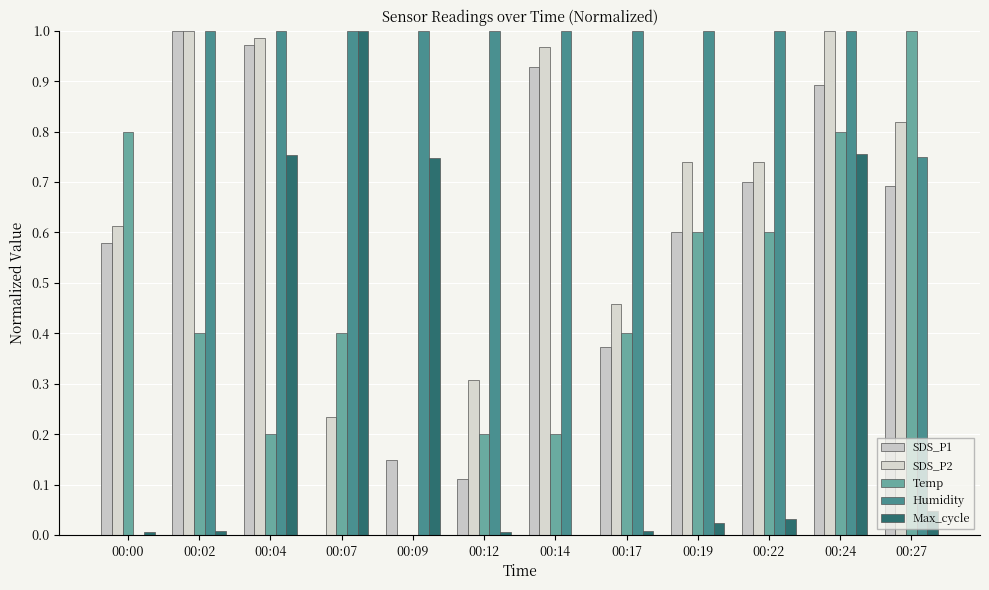

How many positive values does the Temp series have?

11